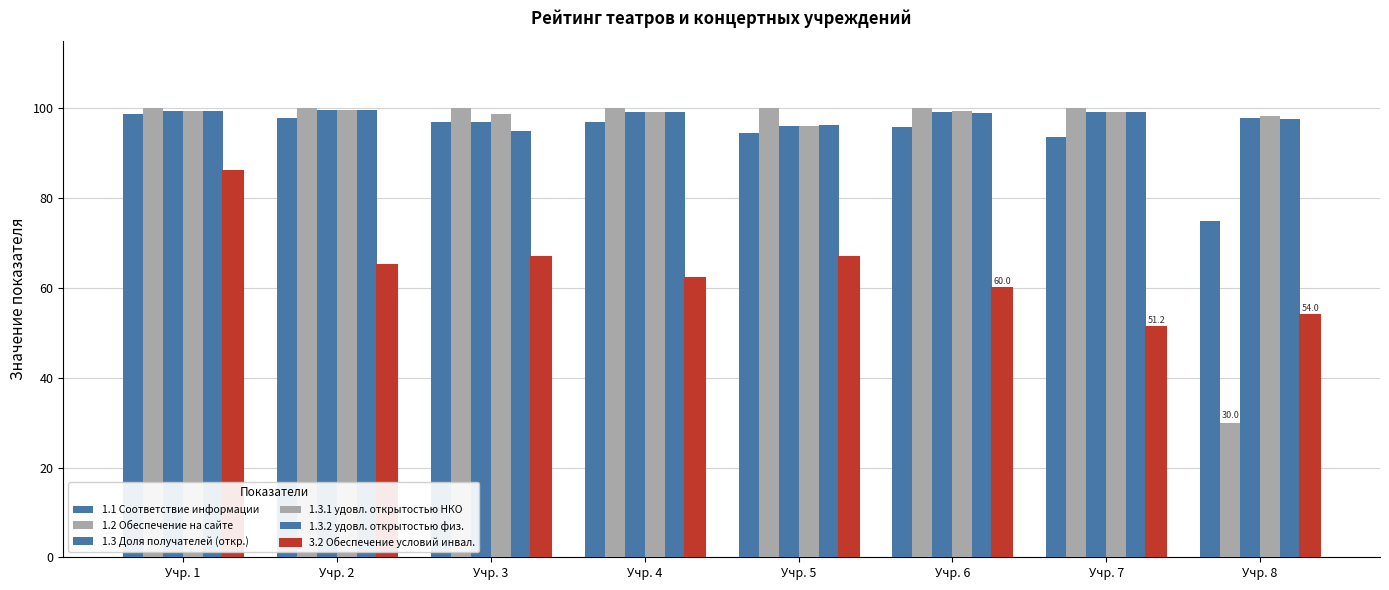

Which series has the widest spread of values?

1.2 Обеспечение на сайте